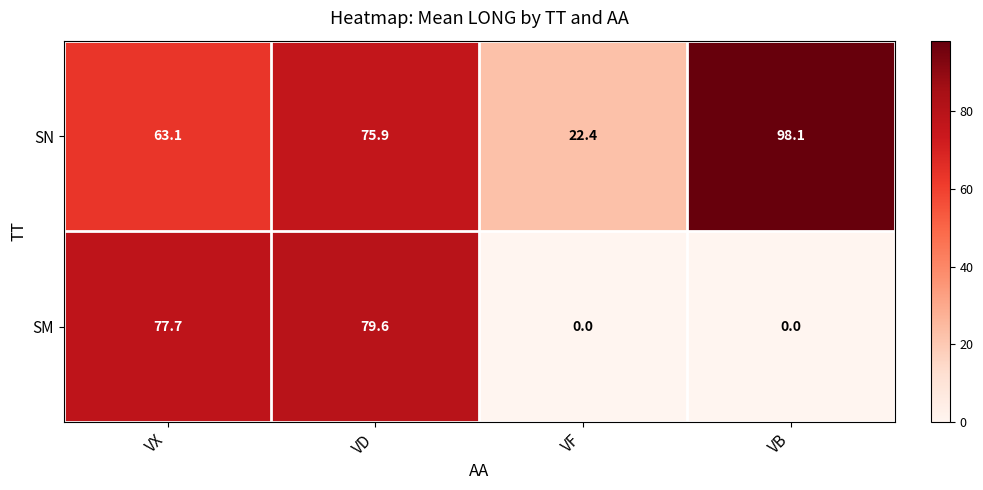

True or false: SM has a value of 0.0 at VB.

True